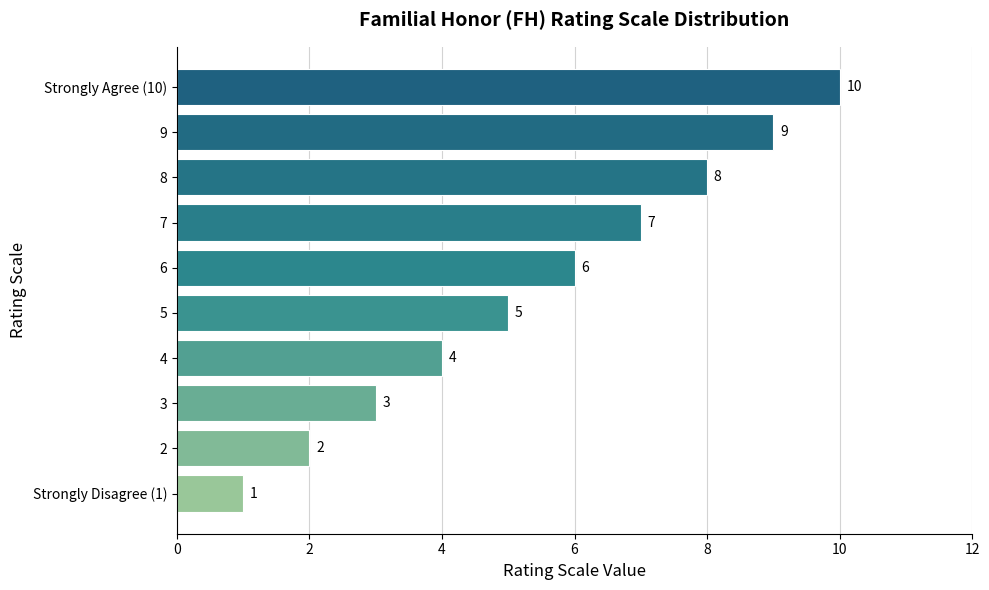

Does the chart contain any negative values?

No